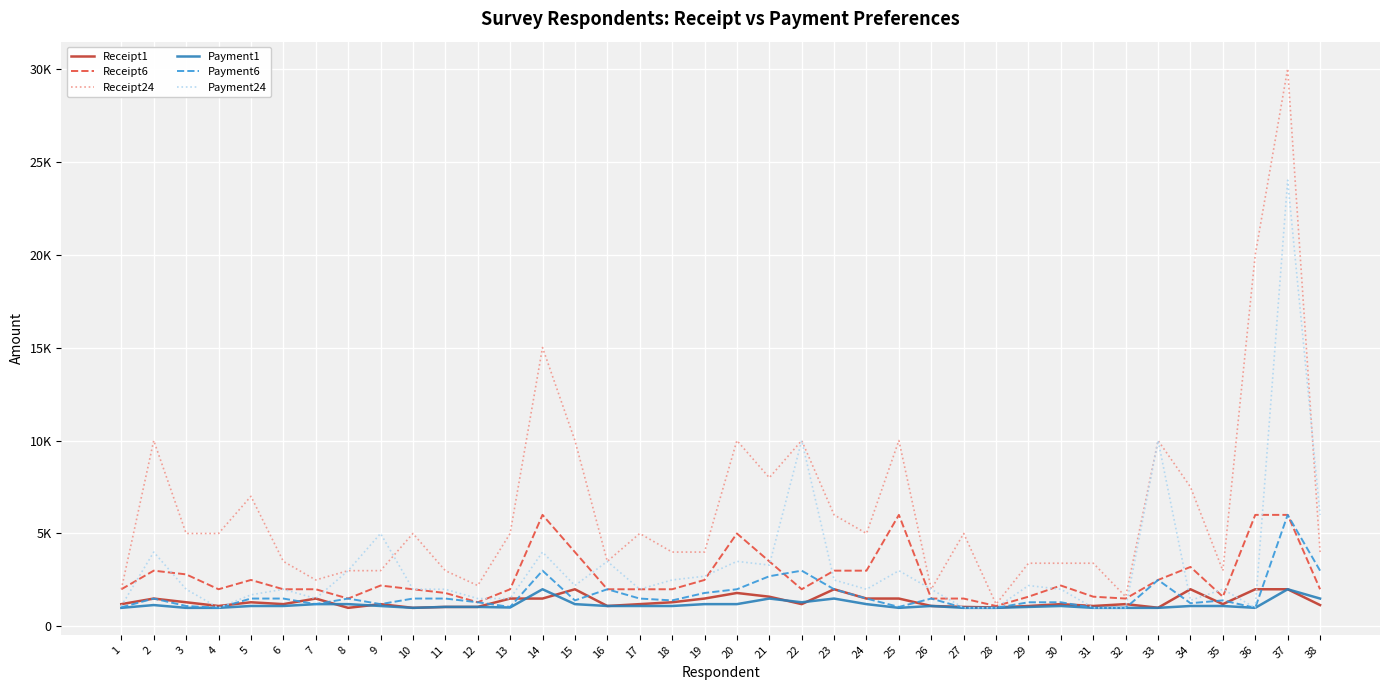

True or false: Receipt6 has more than 2 points higher than both neighbors.

True